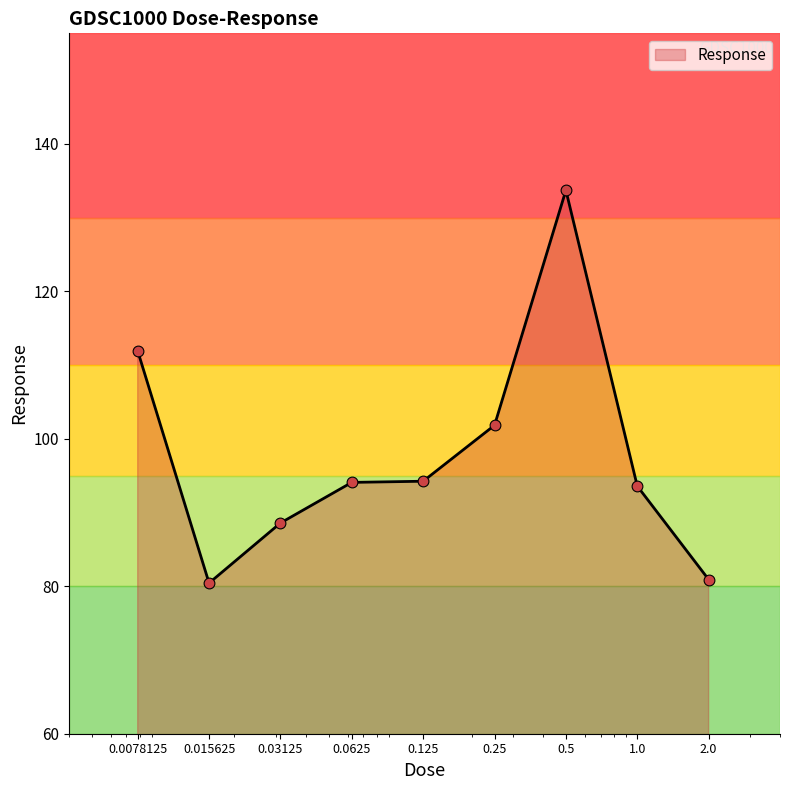

What is the maximum value shown in the chart?

133.7